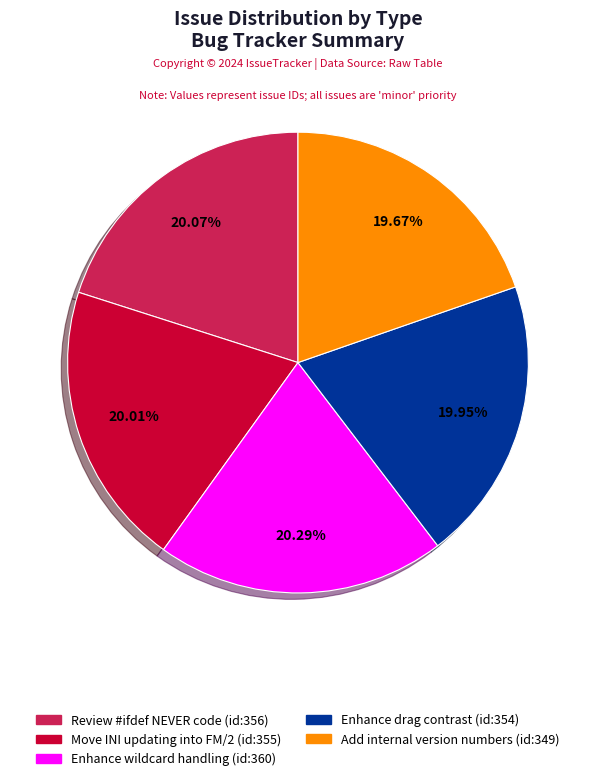

Is there any slice that represents more than half of the pie?

No